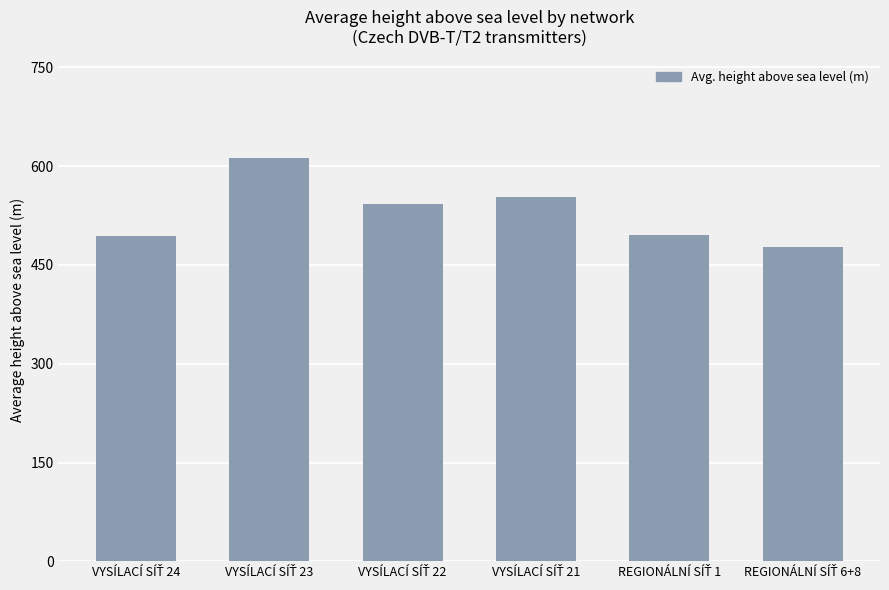

What is the value of the 6th bar from the left?

477